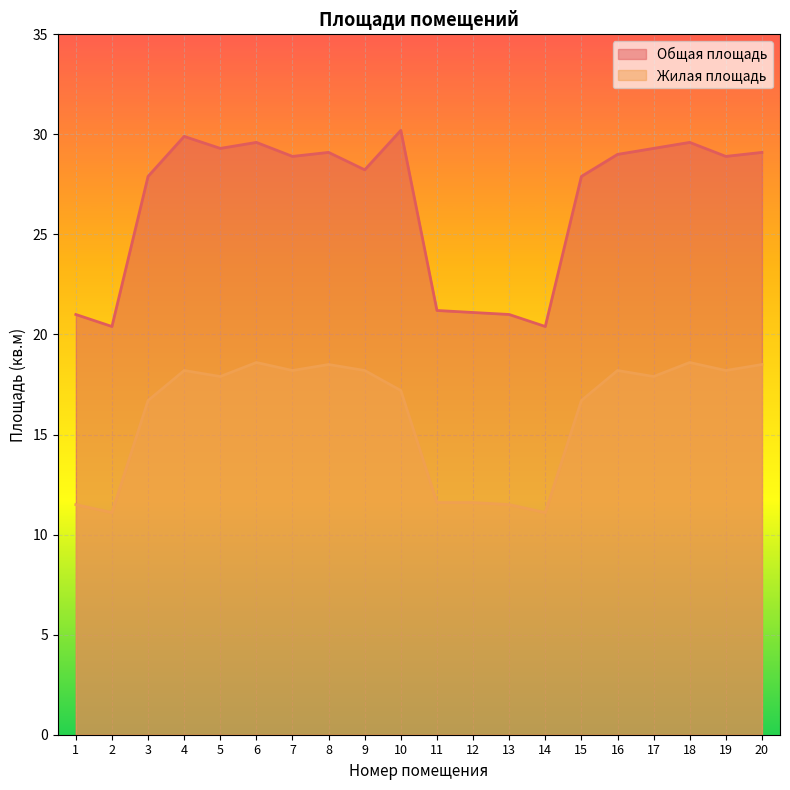

The Жилая площадь series shows 17.2 at 10. True or false?

True